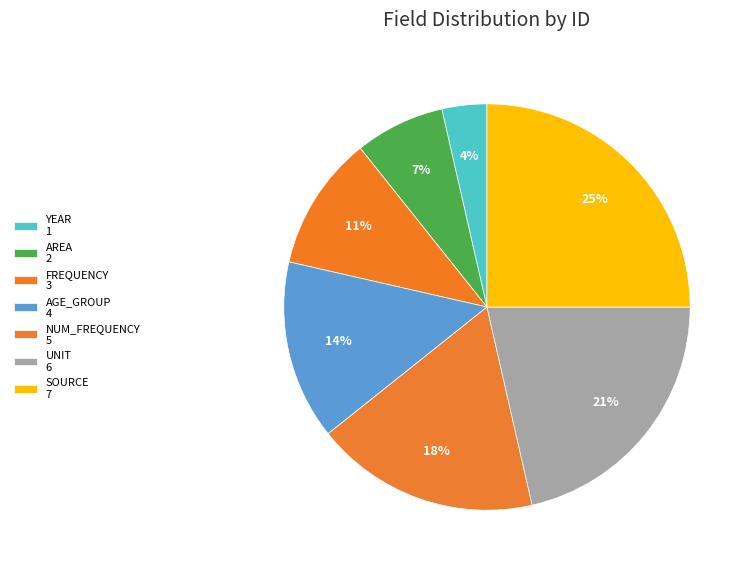

What percentage is the AGE_GROUP slice, to the nearest percent?

14%